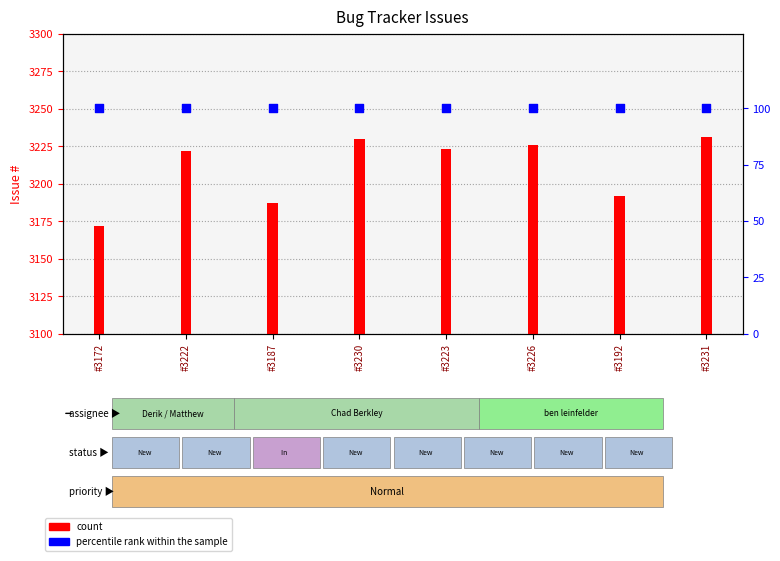

At which category is the sum across all series the highest?

#3231